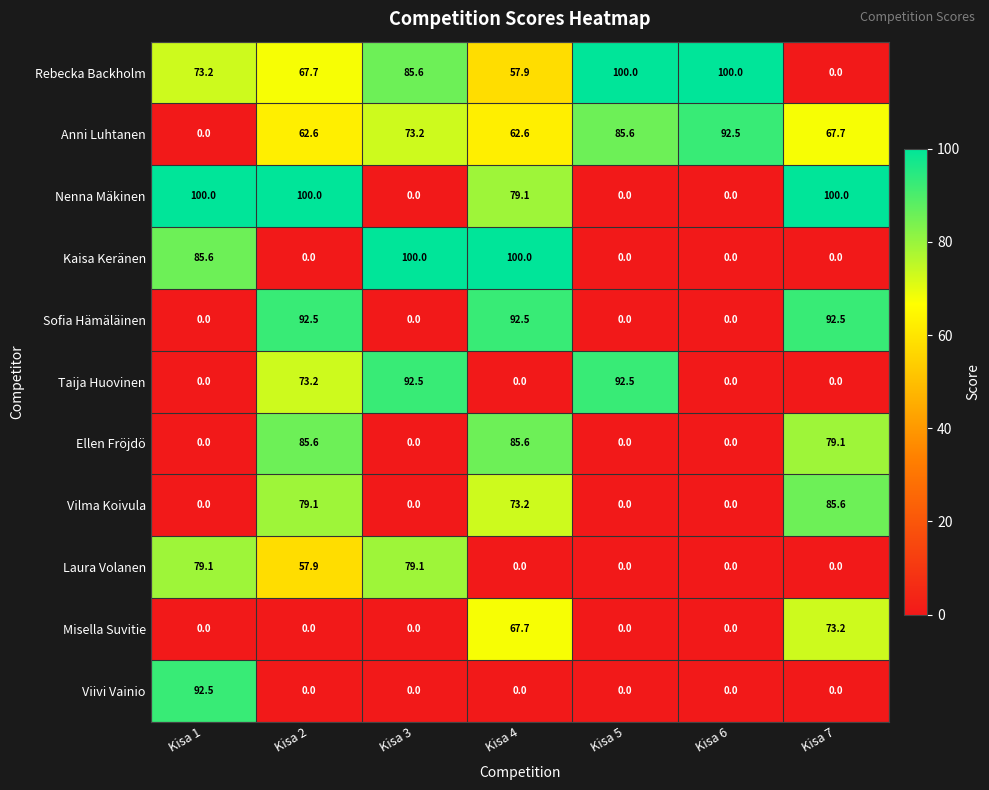

Which series has the largest total across all categories?

Rebecka Backholm